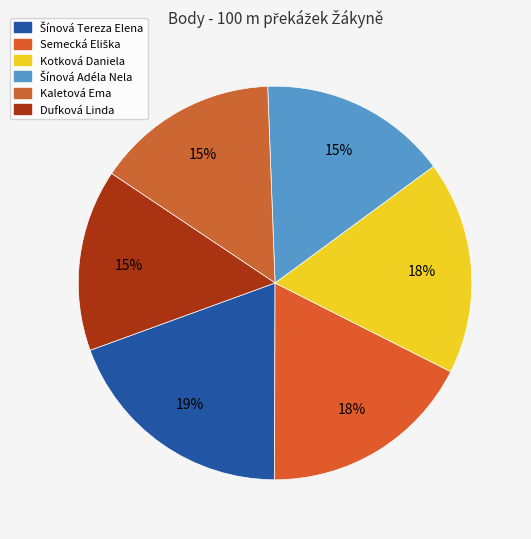

What percentage is the Kaletová Ema slice, to the nearest percent?

15%